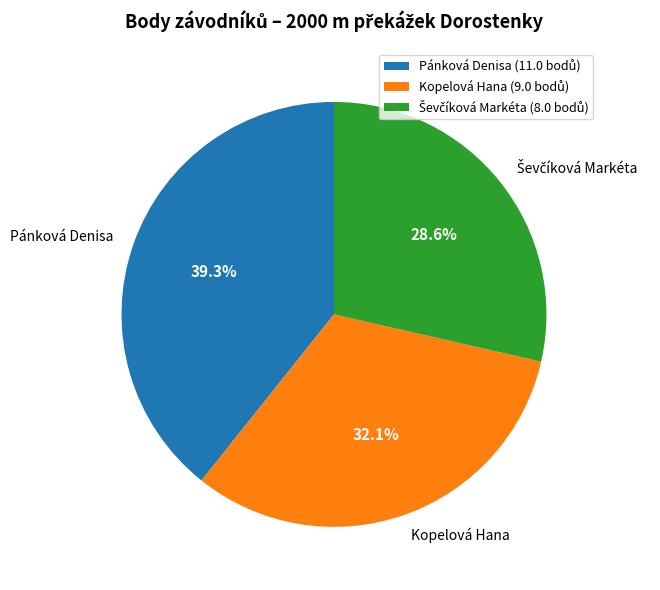

Is the sum of Kopelová Hana and Pánková Denisa greater than half?

Yes